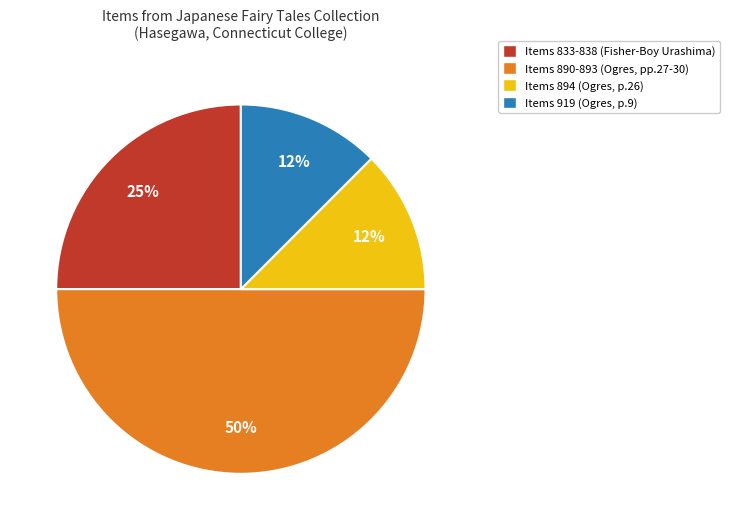

To the nearest percent, what is the average slice percentage?

25%